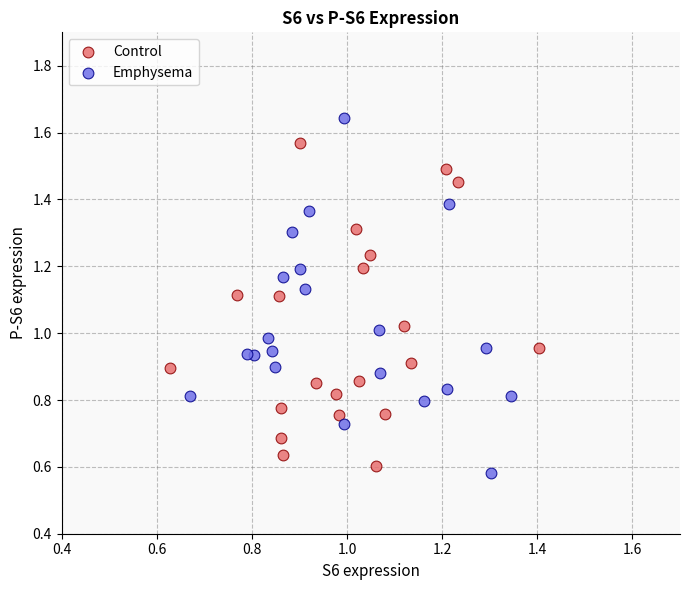

Which series reaches the minimum Y coordinate?

Emphysema